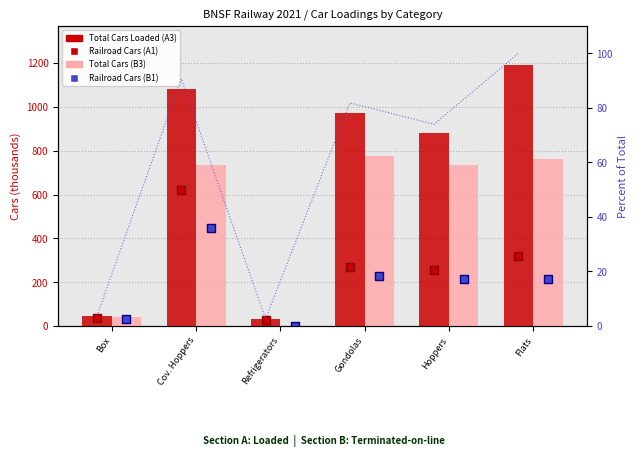

Which series has the largest total across all categories?

Total Cars Loaded (A3)